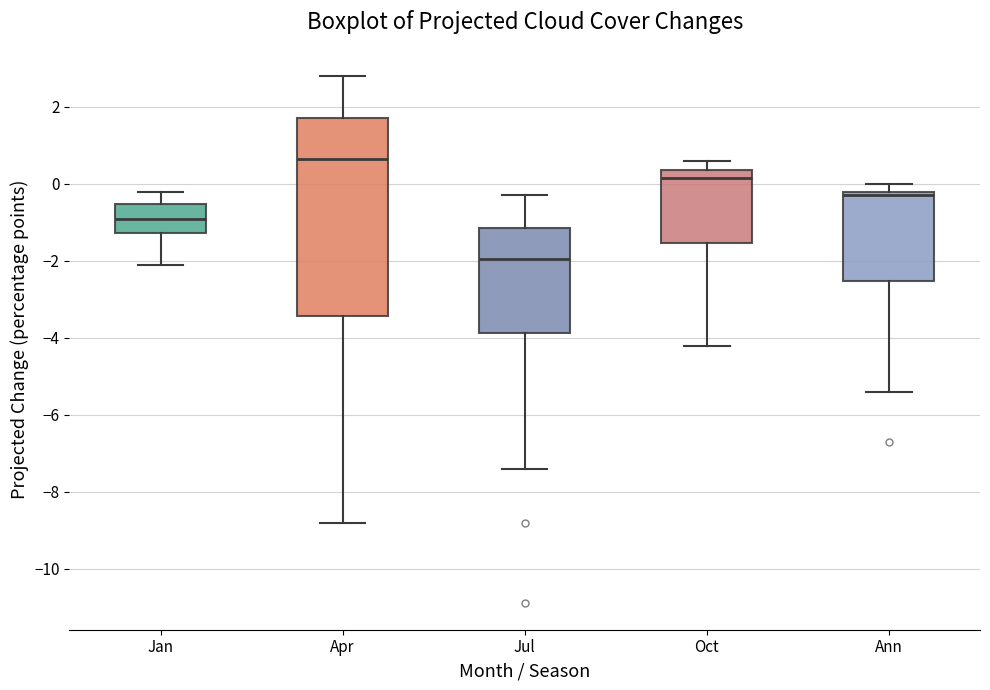

Where does the median line of the box for Oct sit on the y-axis? The values are not printed on the chart, so give them approximately, as read against the axis.

0.2